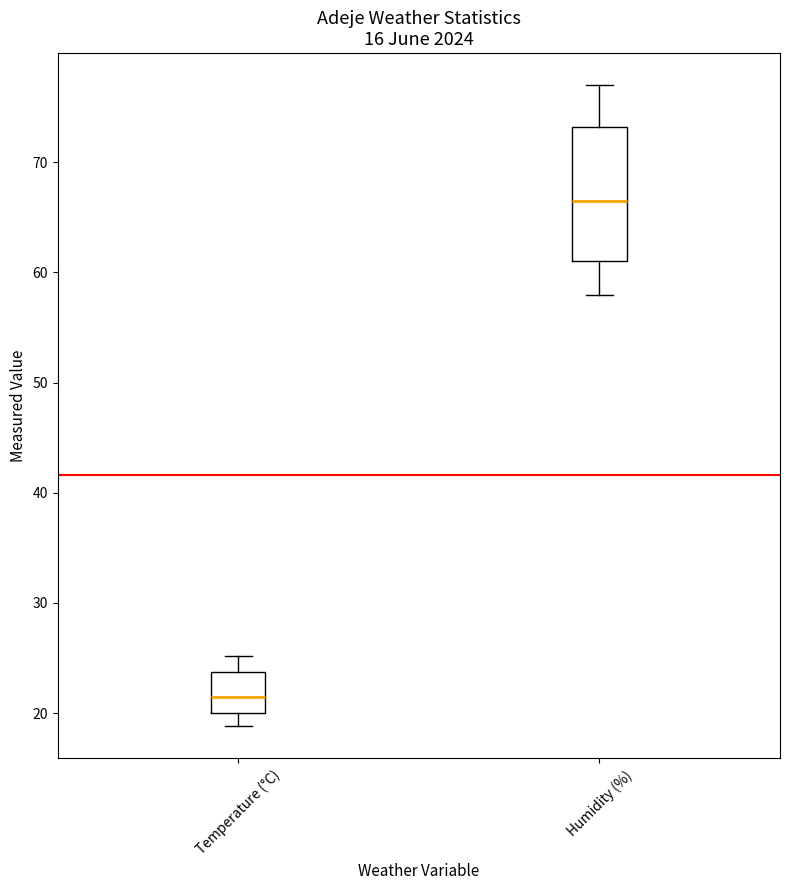

Reading left to right, read every box against the y-axis: the position of its median line, the range the box covers, and the ends of its whiskers. The values are not printed on the chart, so give them approximately, as read against the axis.

Temperature (°C): median 22, box 20 to 24, whiskers 19 to 25
Humidity (%): median 67, box 61 to 73, whiskers 58 to 77